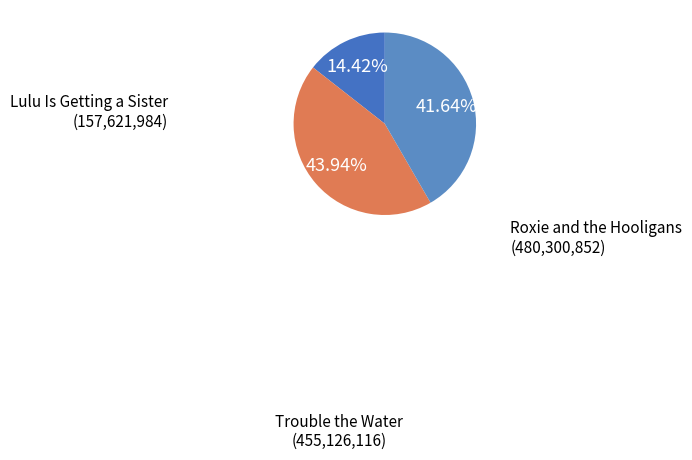

How many slices are in this pie chart?

3